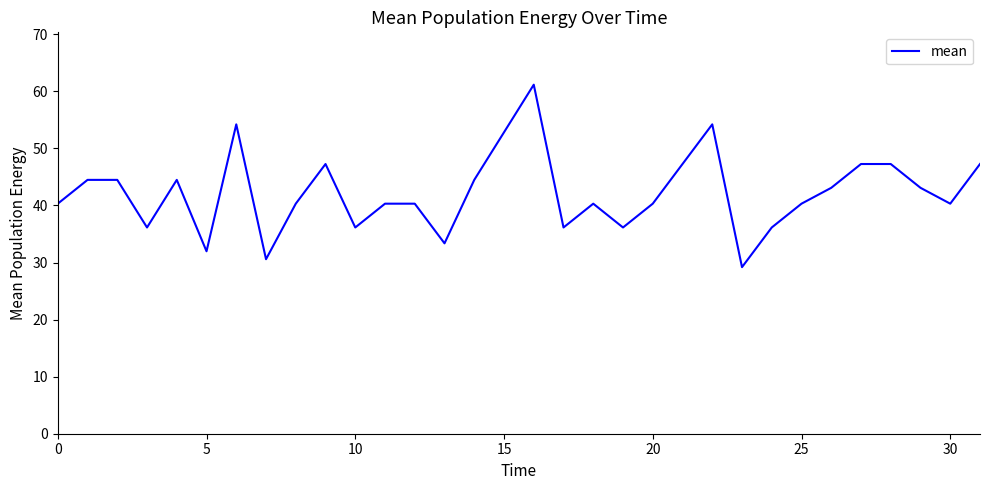

What is the difference between the maximum and minimum values?

32.0